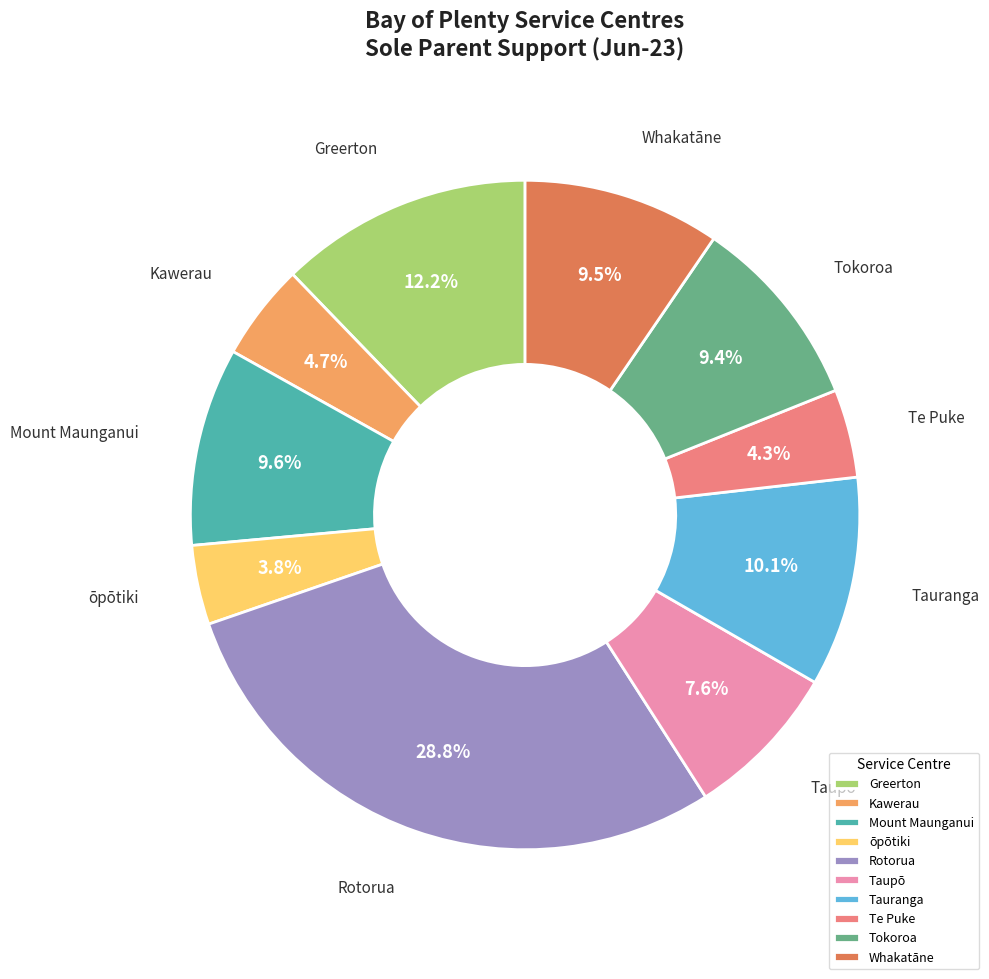

What is the largest slice in the pie chart?

Rotorua